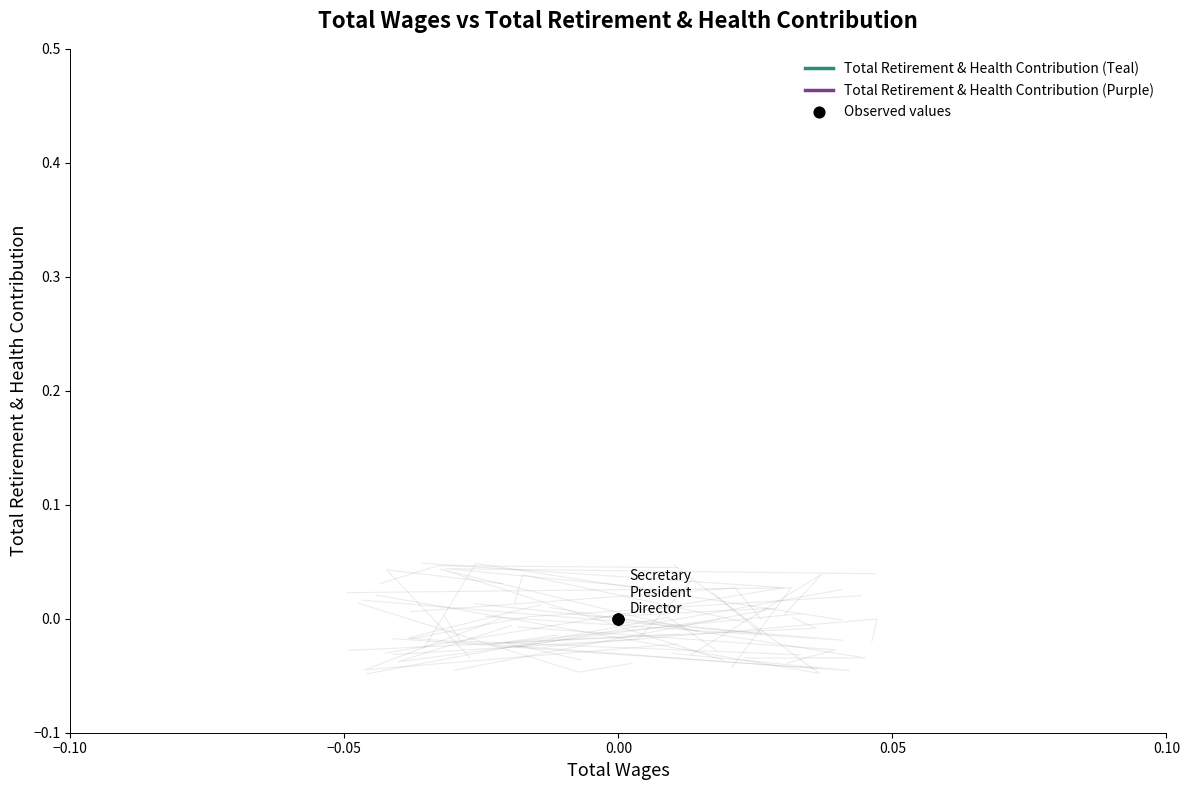

Which series reaches the minimum Y coordinate?

Total Retirement & Health Contribution (Purple)